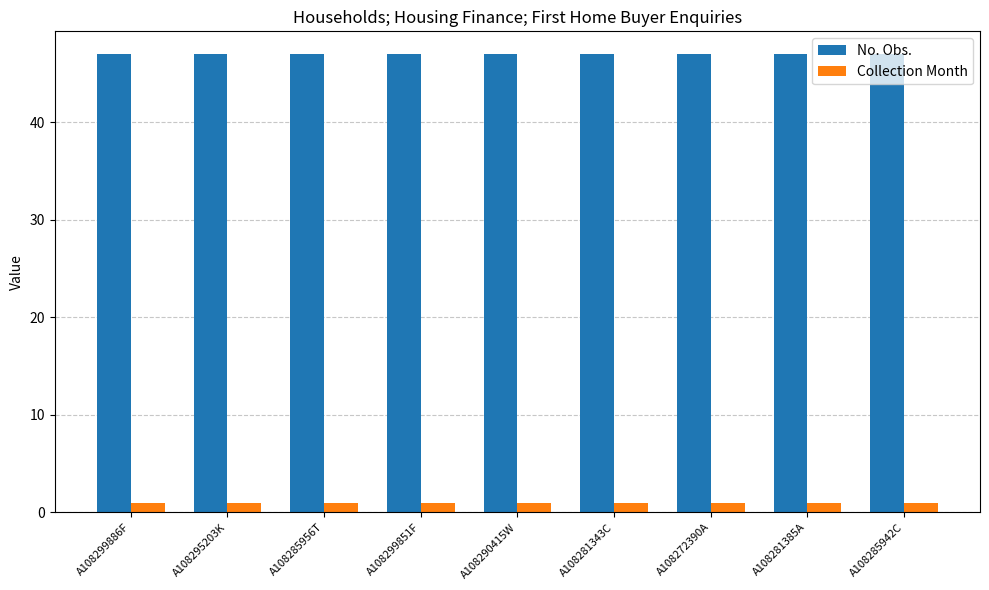

True or false: Collection Month has a value of 1 at A108281343C.

True